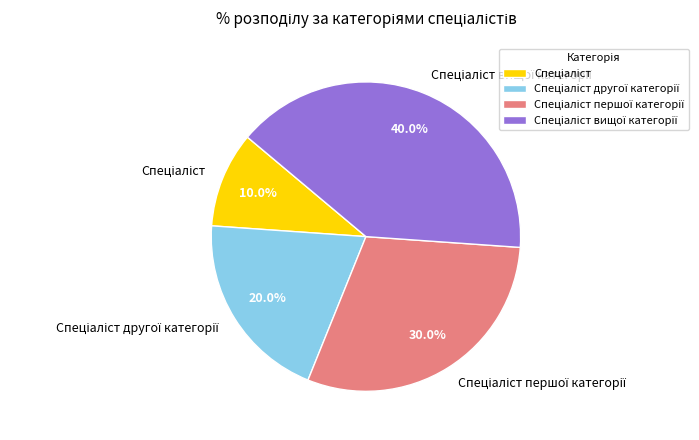

Is there any slice that represents more than half of the pie?

No